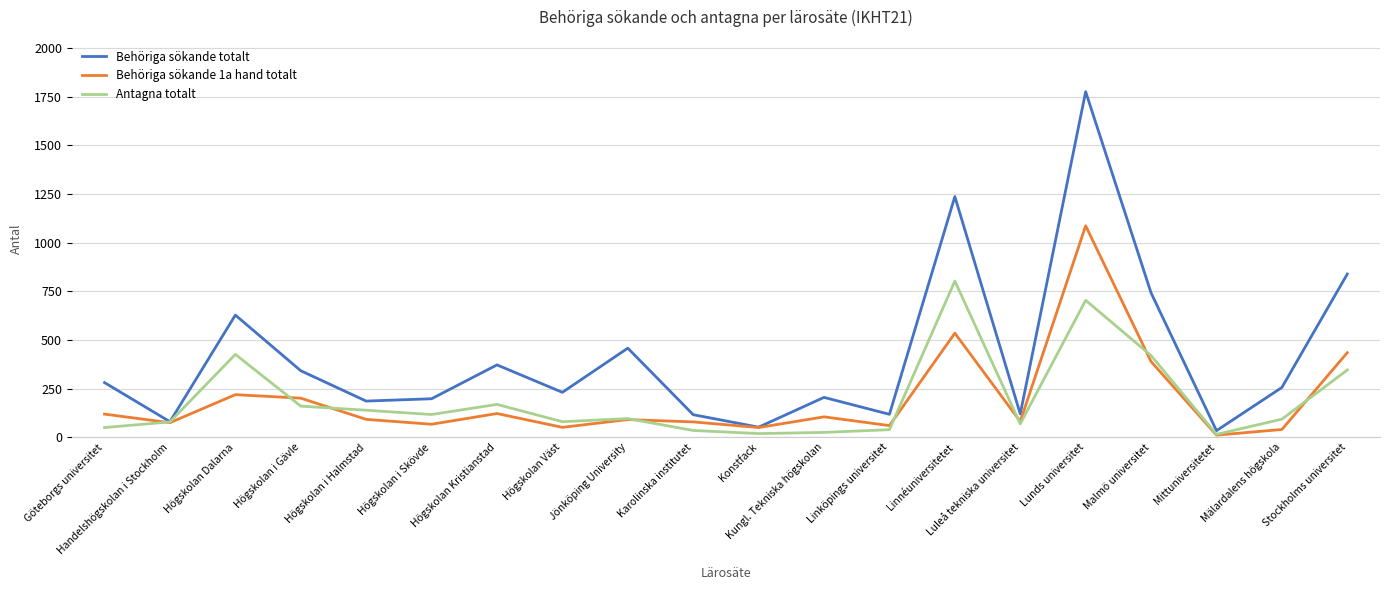

True or false: Behöriga sökande totalt has a value of 118 at Linköpings universitet.

True